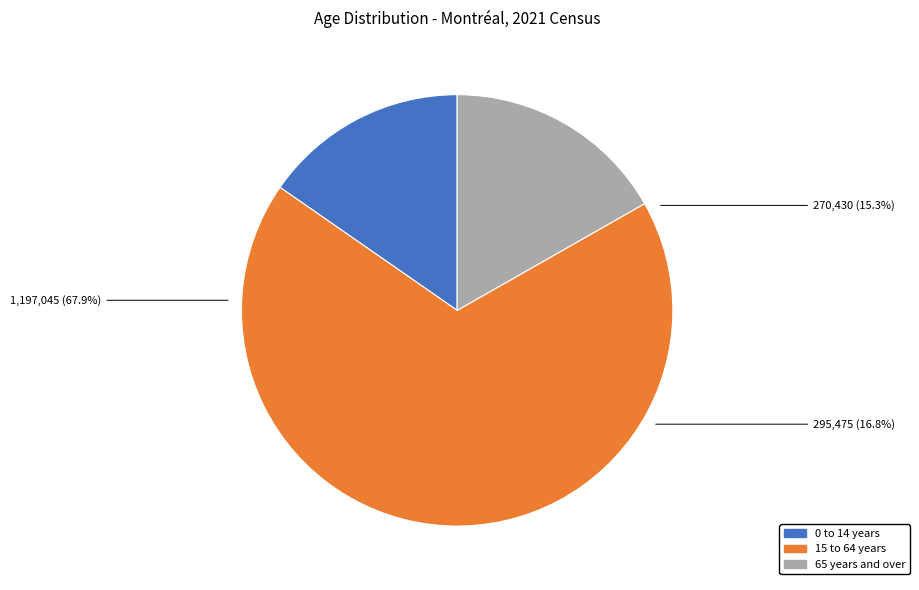

To the nearest percent, what is the difference between the 15 to 64 years and 65 years and over slice percentages?

51%